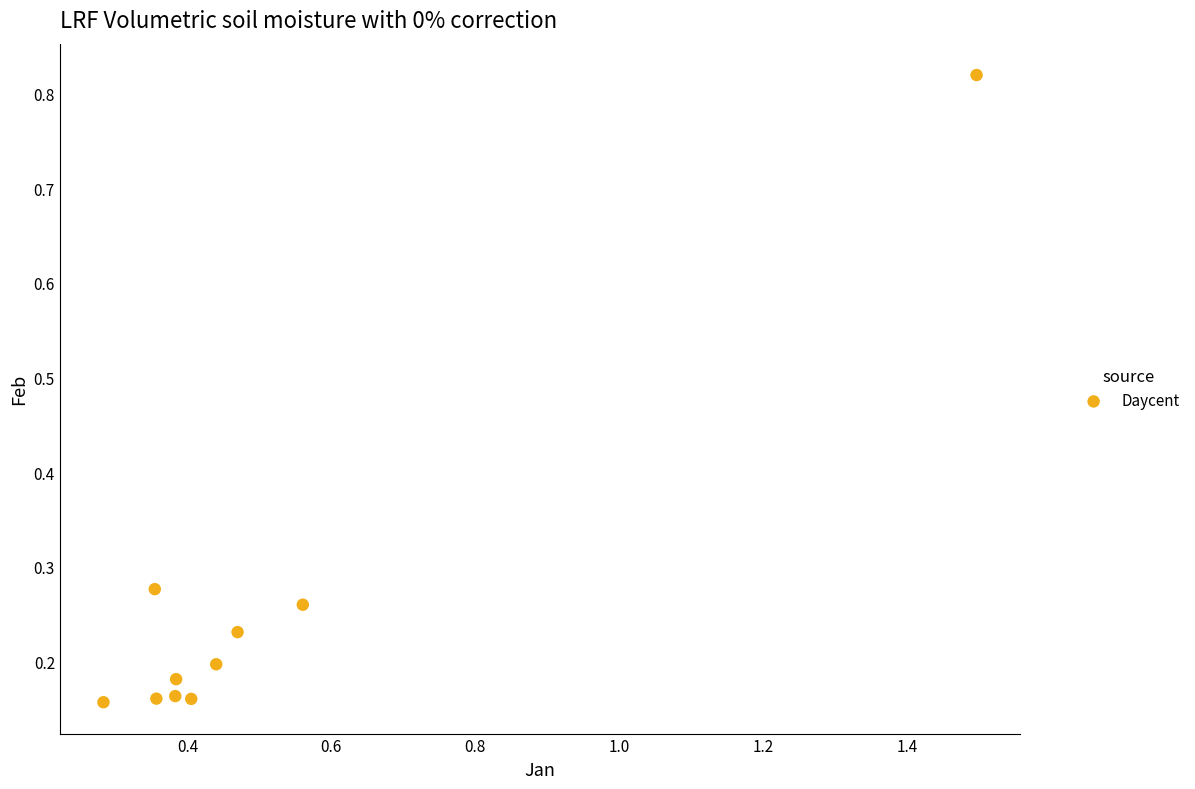

What is the range of X values (max minus min)?

1.2